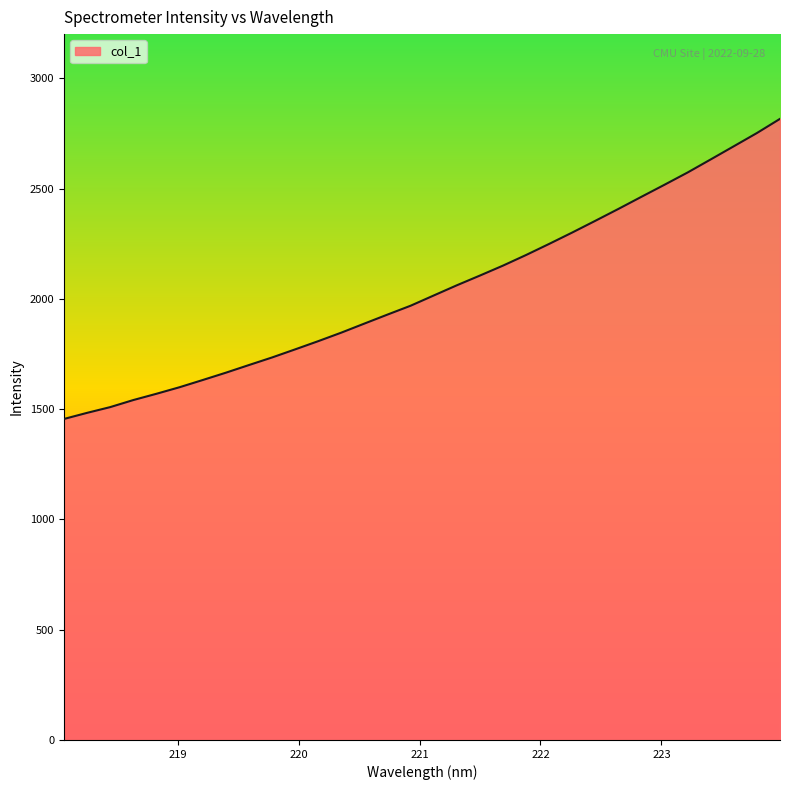

How many values are below 2015?

16